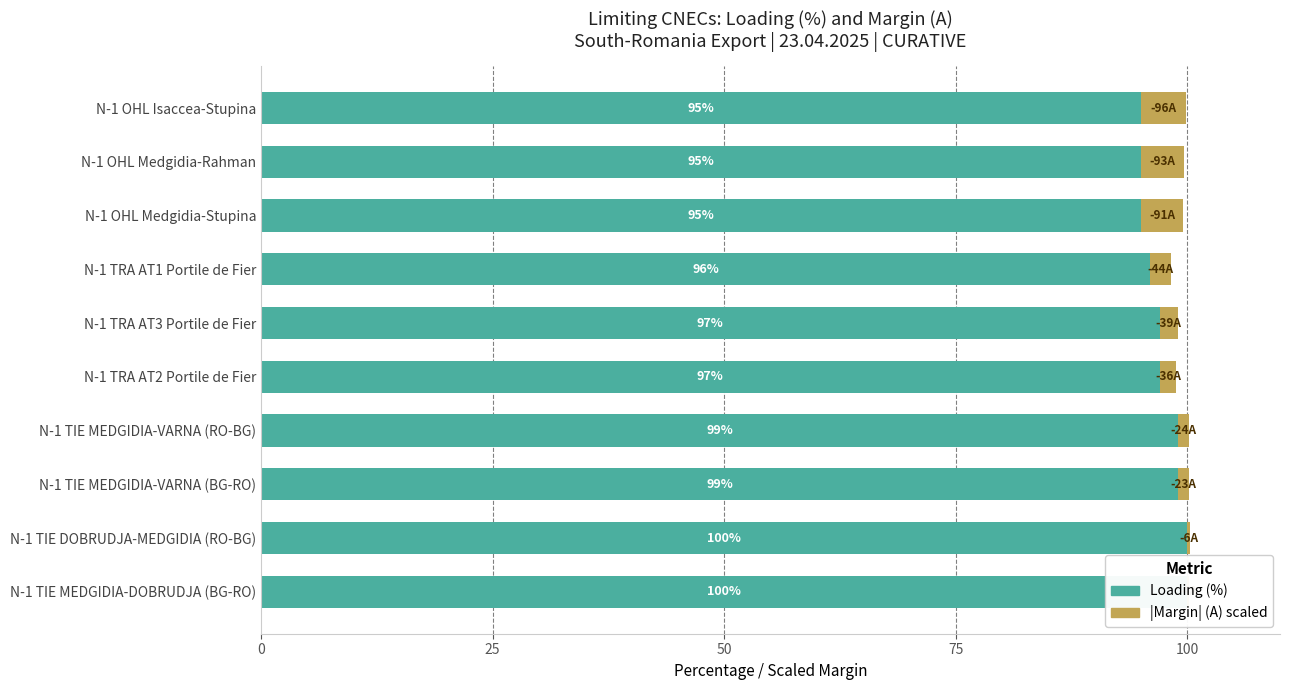

True or false: Loading (%) has a value of 155.2 at N-1 TIE MEDGIDIA-DOBRUDJA (BG-RO).

False